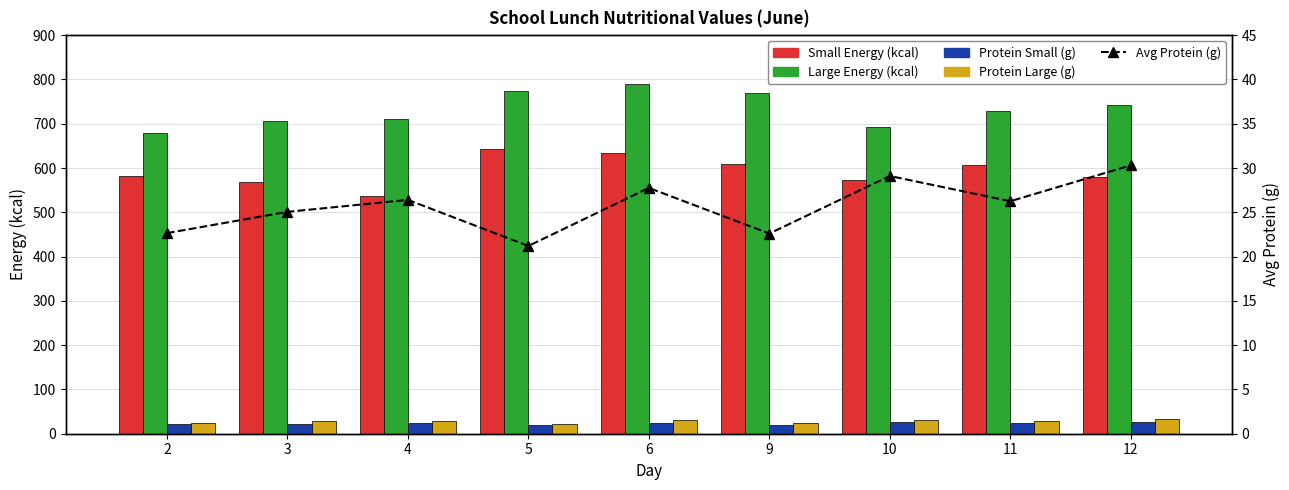

Between 6 and 3, which is larger?

6